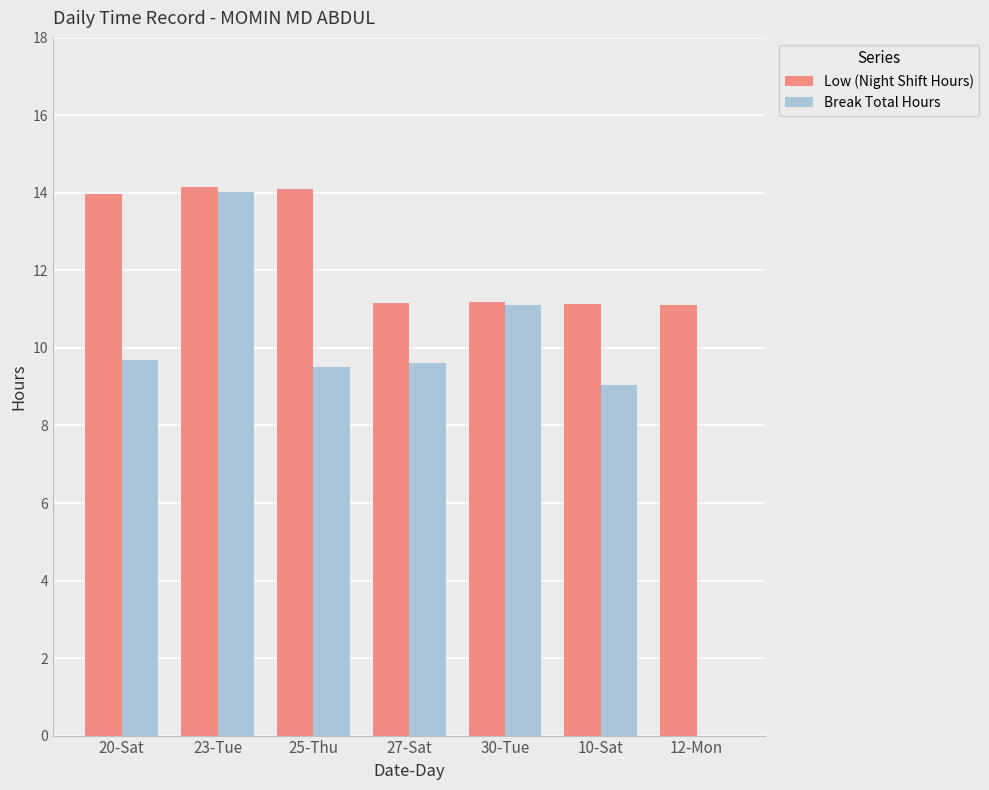

Which series changed the most between 10-Sat and 12-Mon?

Break Total Hours